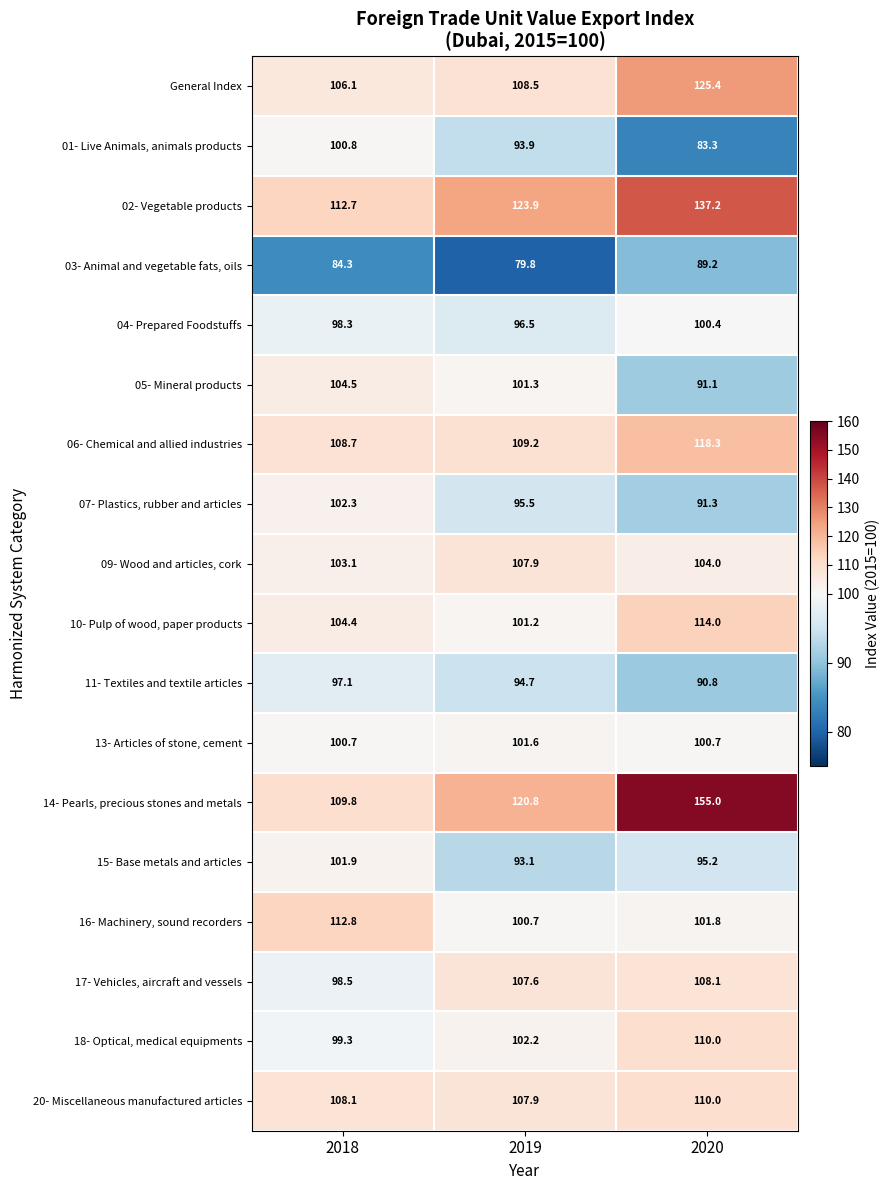

At which category is the sum across all series the highest?

2020